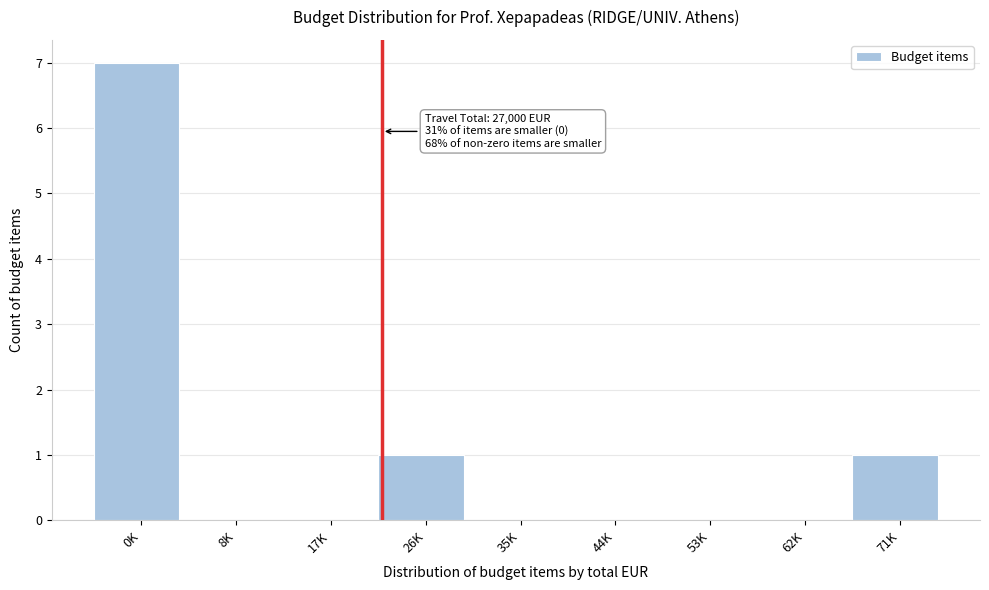

Reading left to right, list all the values displayed in this chart.

0K=7	8K=0	17K=0	26K=1	35K=0	44K=0	53K=0	62K=0	71K=1